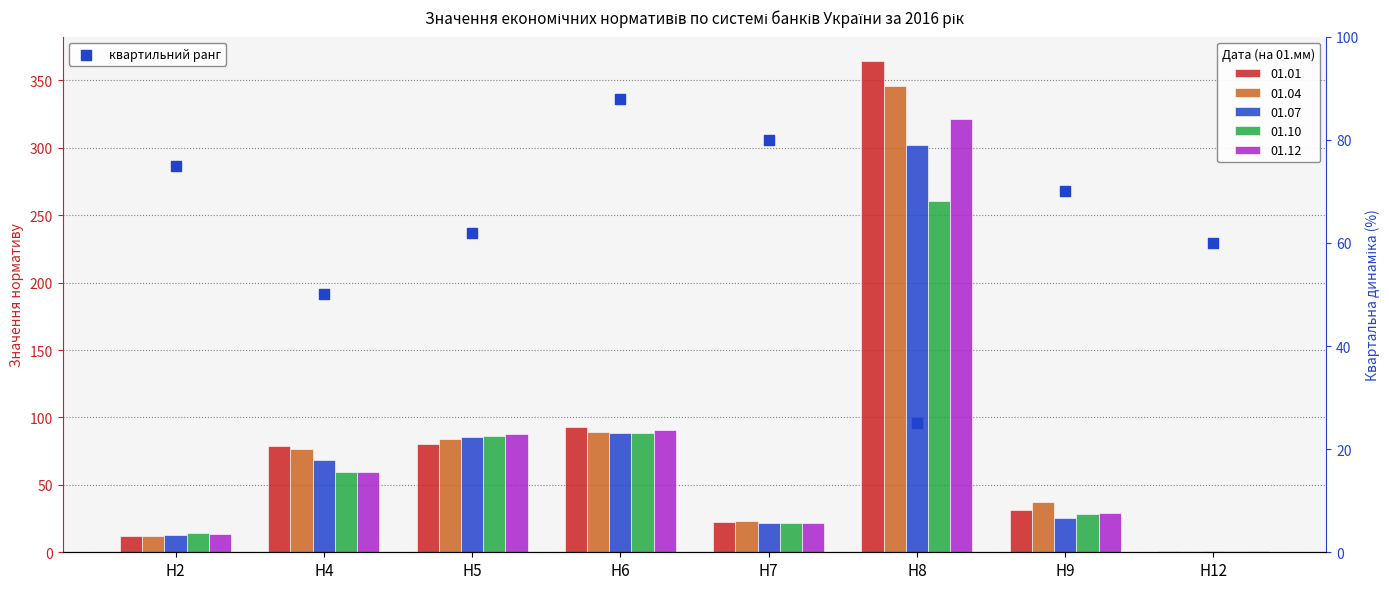

Which has a higher value, Н5 or Н9?

Н9